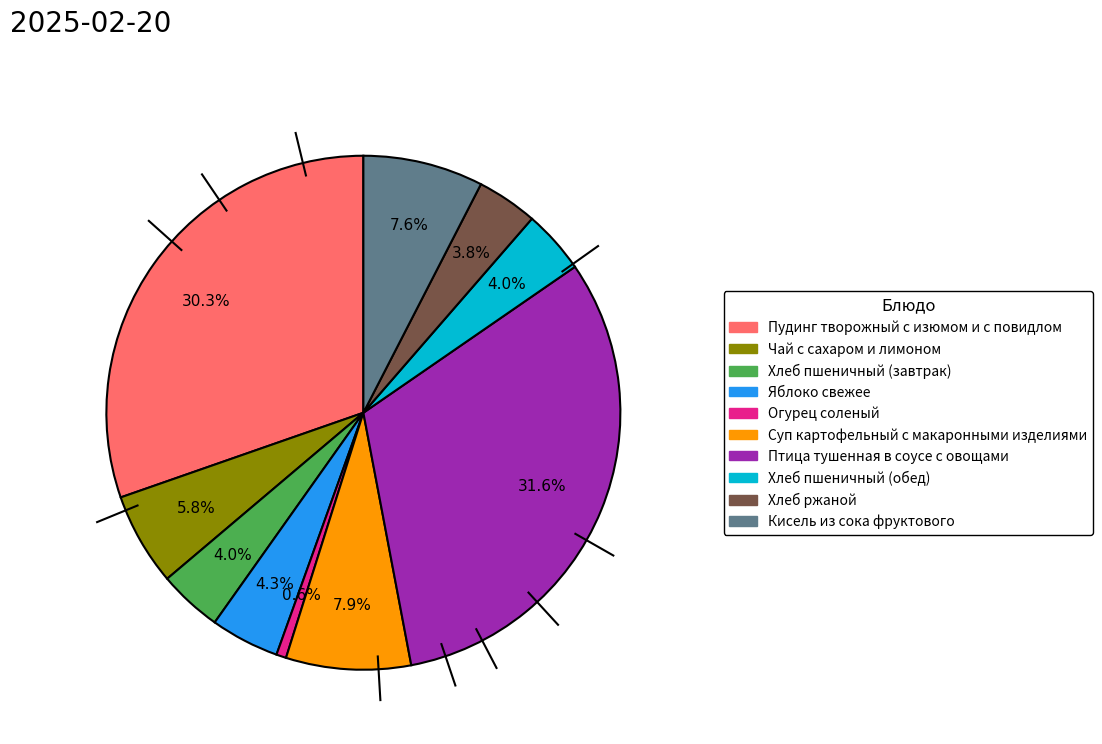

What is the ratio of the value at Хлеб пшеничный (завтрак) to the value at Чай с сахаром и лимоном?

0.7